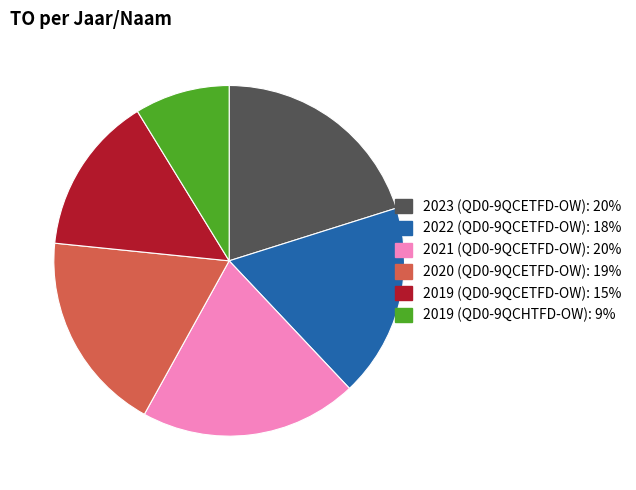

Is it true that 2019 (QD0-9QCETFD-OW) is 2% of the pie?

False